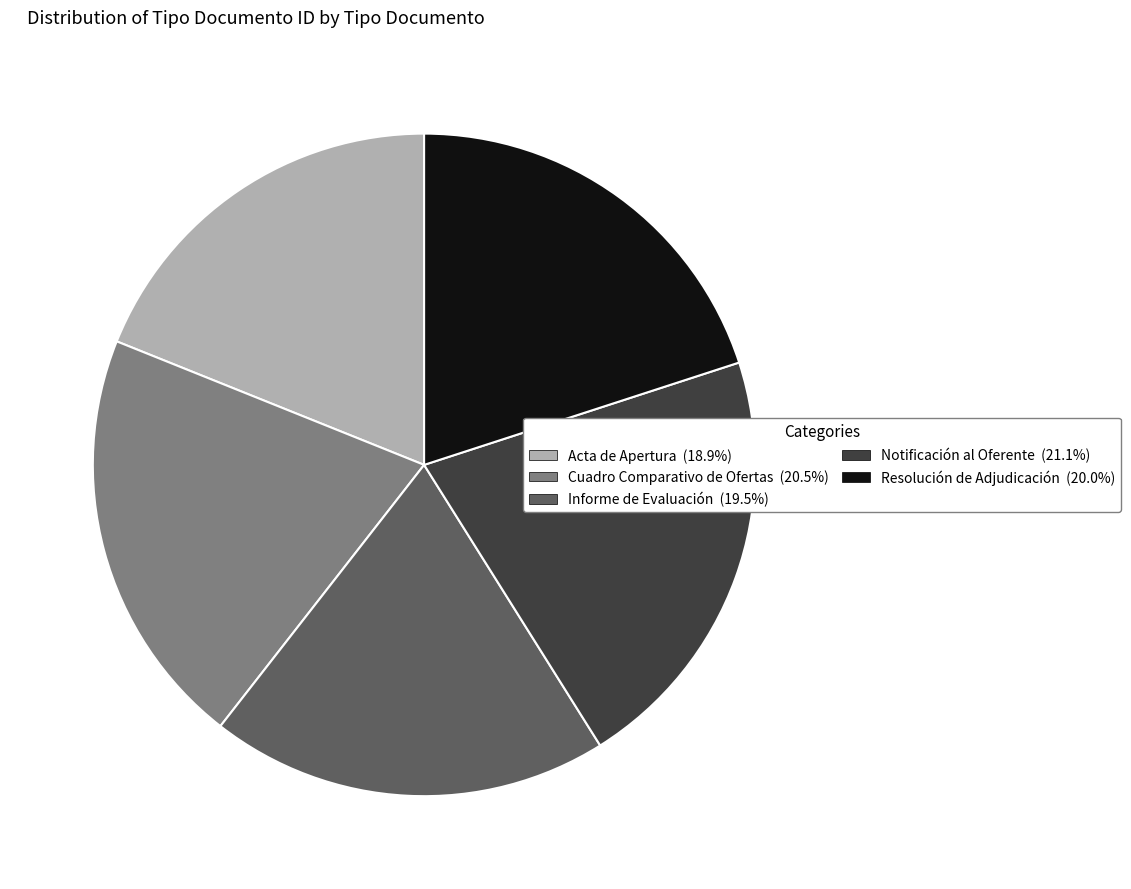

Which category has the smallest portion of the pie?

Acta de Apertura